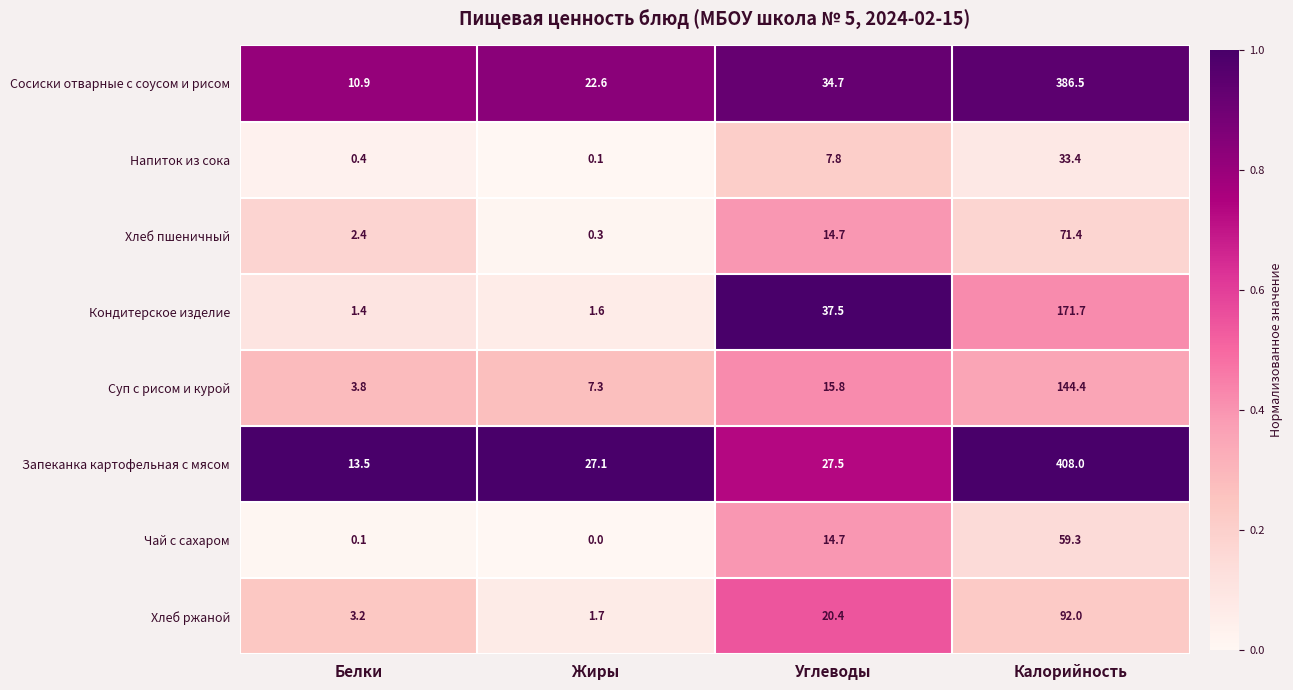

Which series has the largest total across all categories?

Запеканка картофельная с мясом